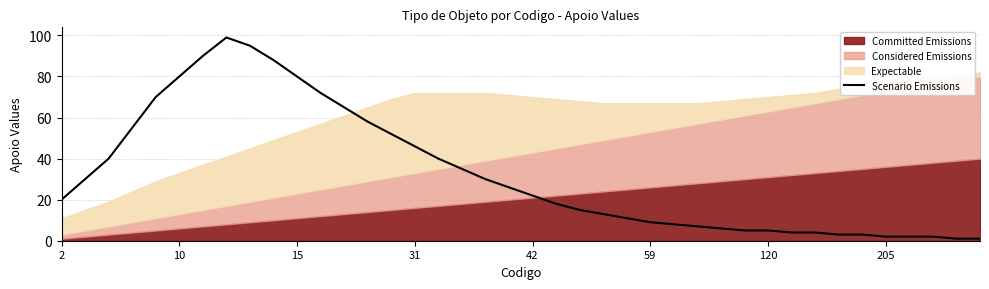

What is the difference between the maximum and minimum values?

98